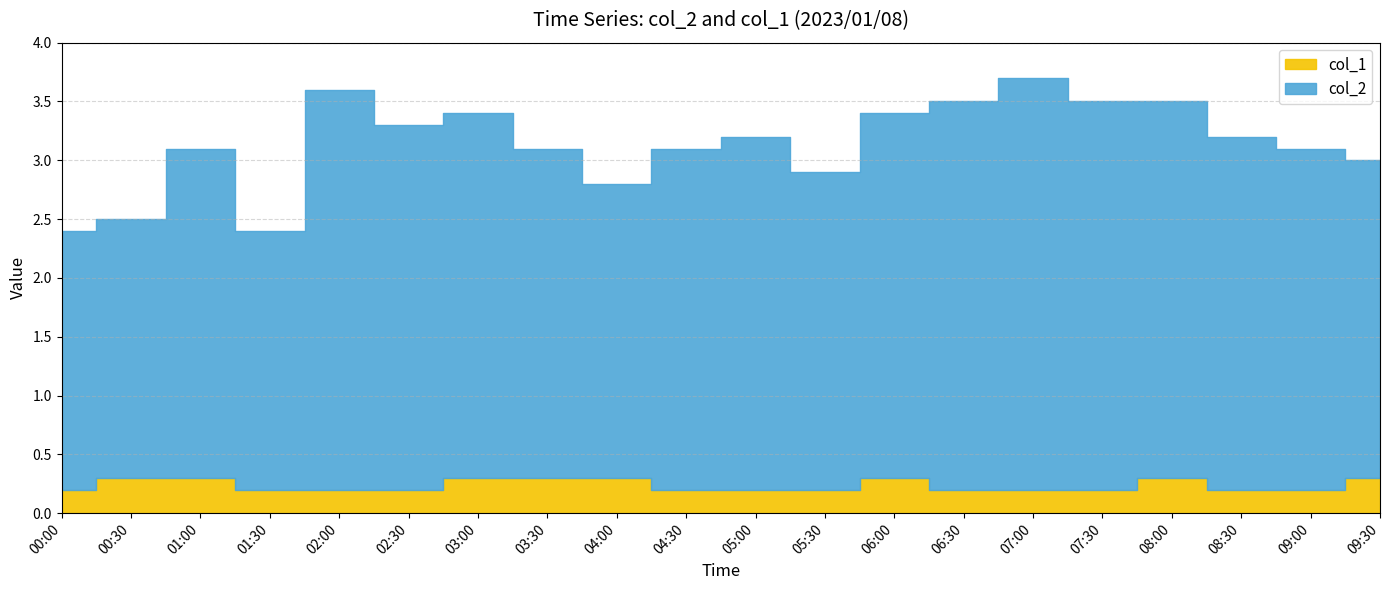

Which series has the largest total across all categories?

col_2